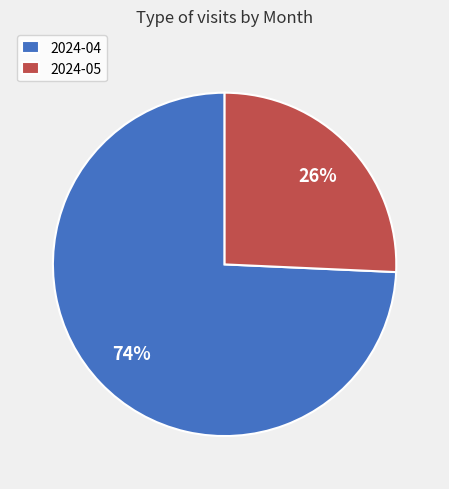

Combined, do 2024-05 and 2024-04 account for over 50%?

Yes